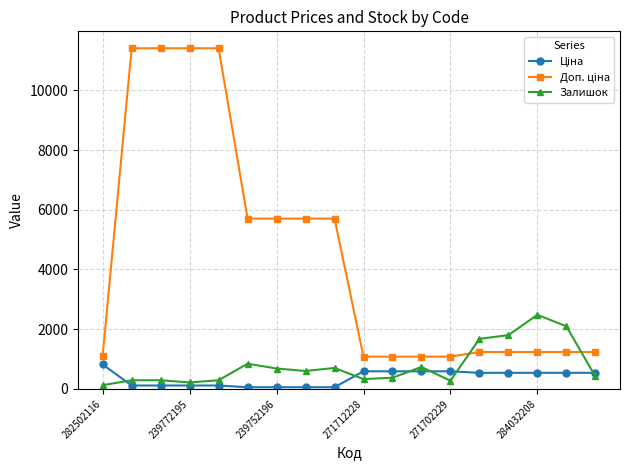

What is the value of the Залишок point at the 13th from the left?

273.0